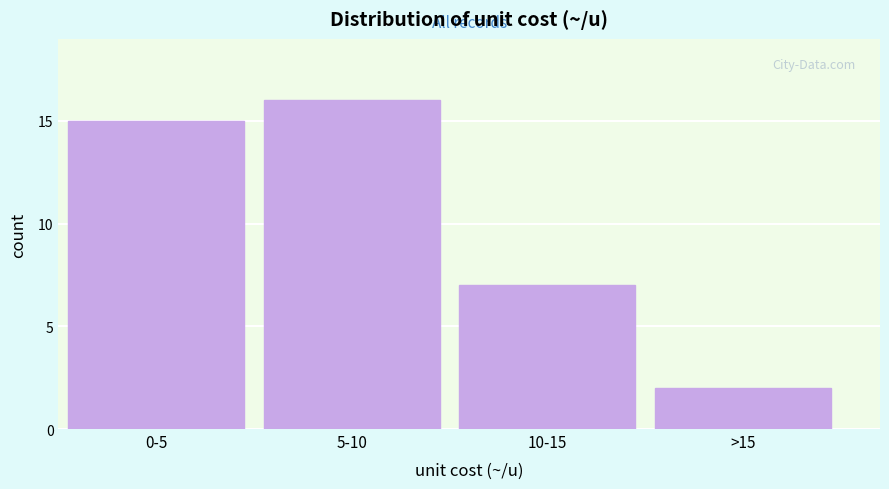

Reading left to right, transcribe all the data shown in this chart.

15	16	7	2